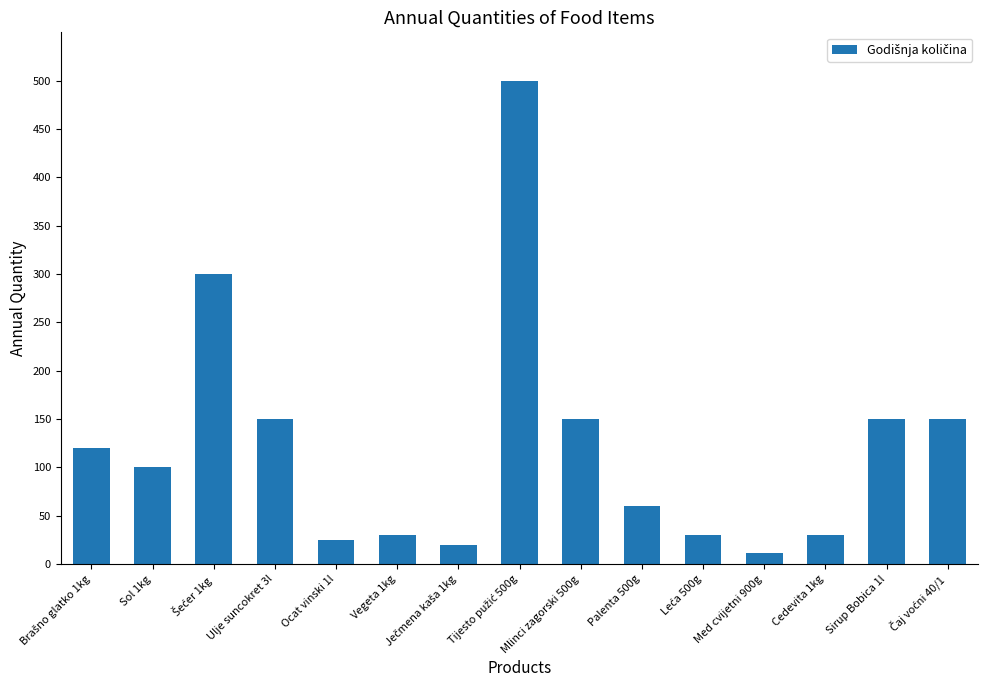

What is the label of the 3rd bar from the right?

Cedevita 1kg